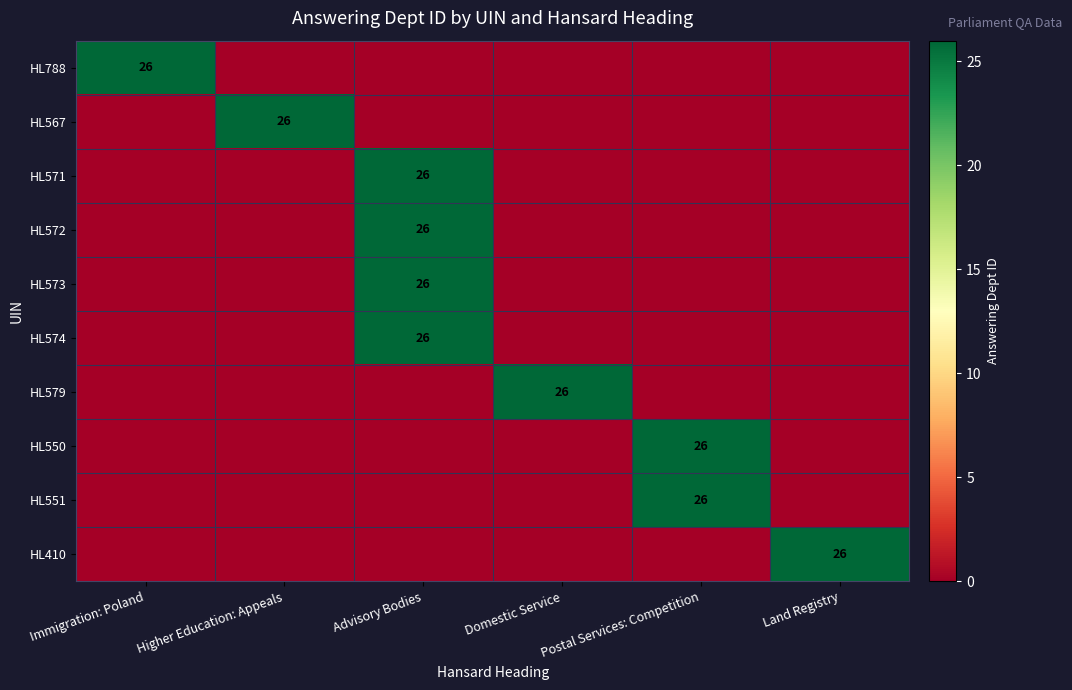

Which series changed the most between Higher Education: Appeals and Domestic Service?

HL567